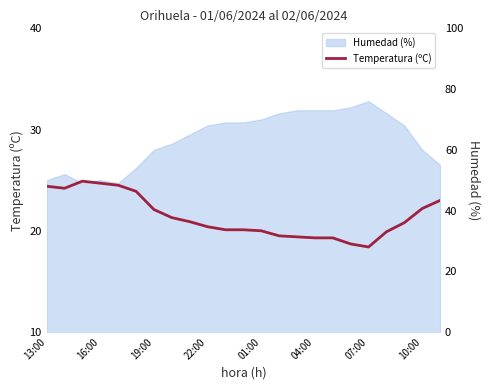

What position from the left is 16:00?

2